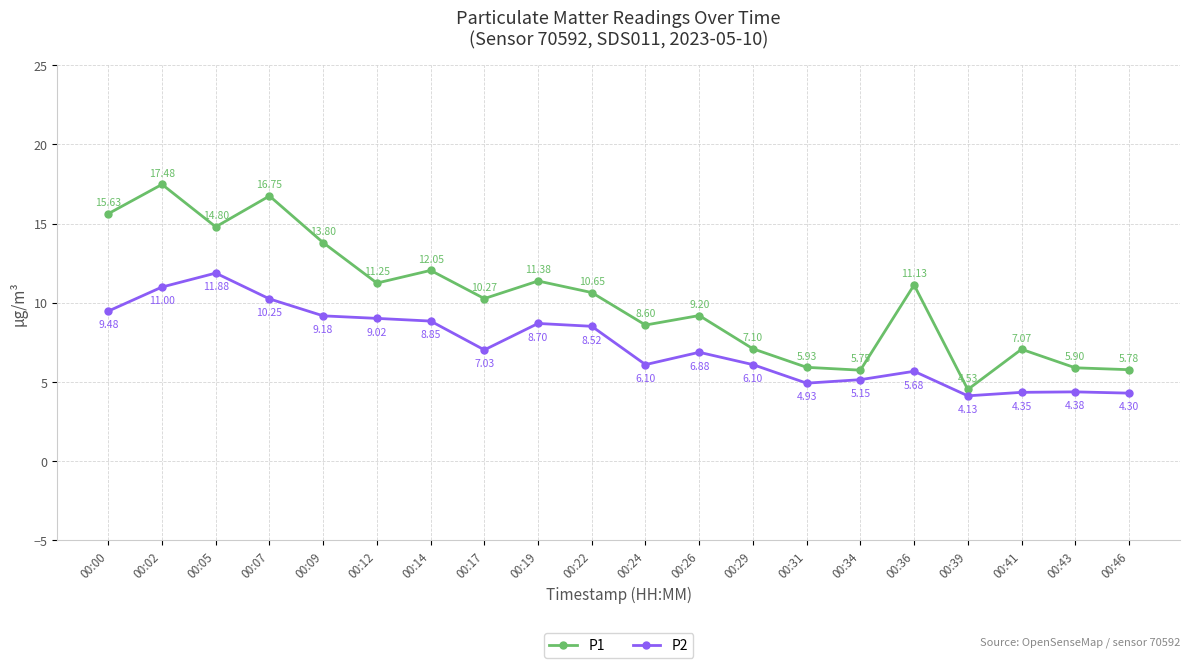

True or false: P2 and P1 intersect in this chart.

False